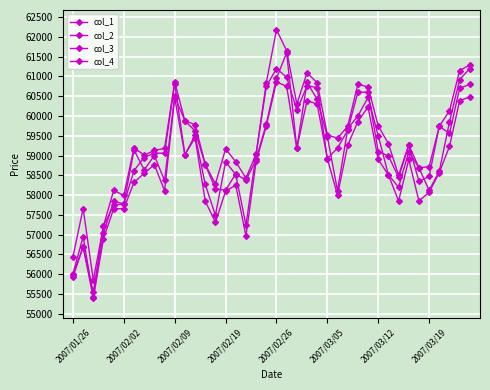

Does the chart have visible grid lines?

Yes